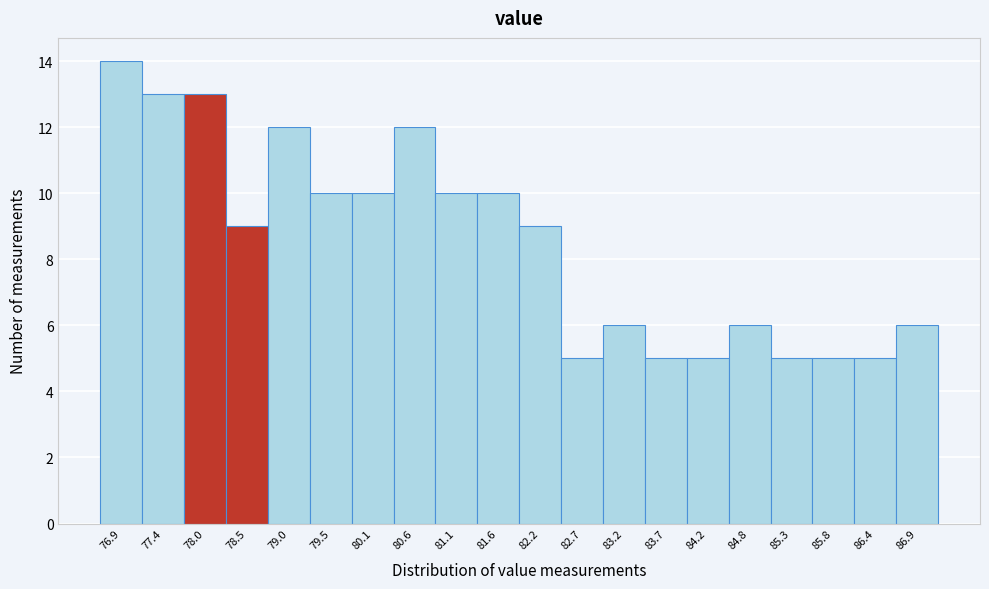

Reading right to left, list all the values displayed in this chart.

6	5	5	5	6	5	5	6	5	9	10	10	12	10	10	12	9	13	13	14